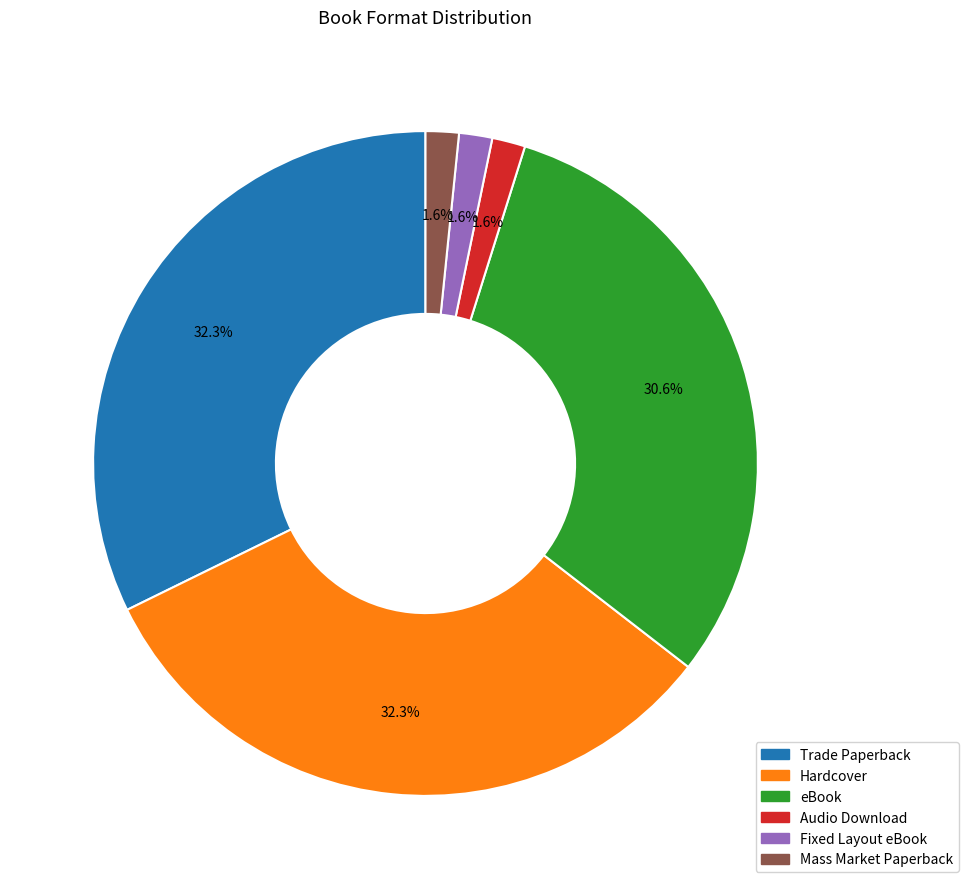

True or false: Fixed Layout eBook accounts for 2% of the total.

True